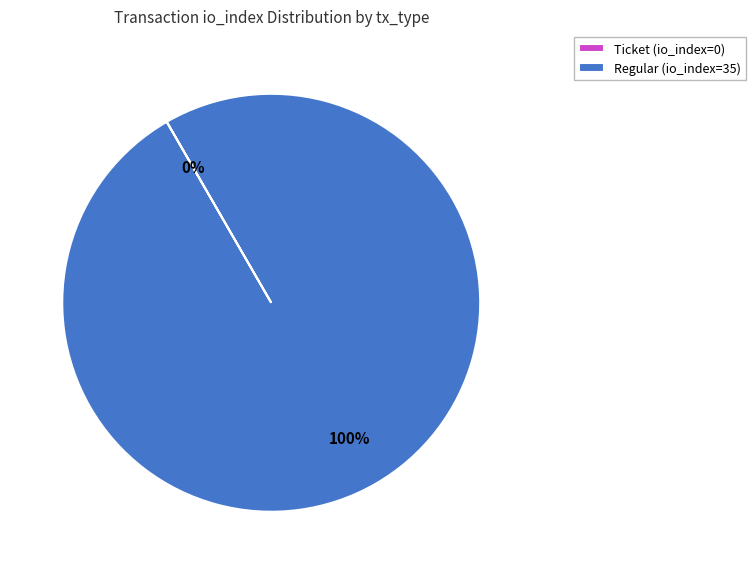

True or false: Regular (io_index=35) accounts for 100% of the total.

True